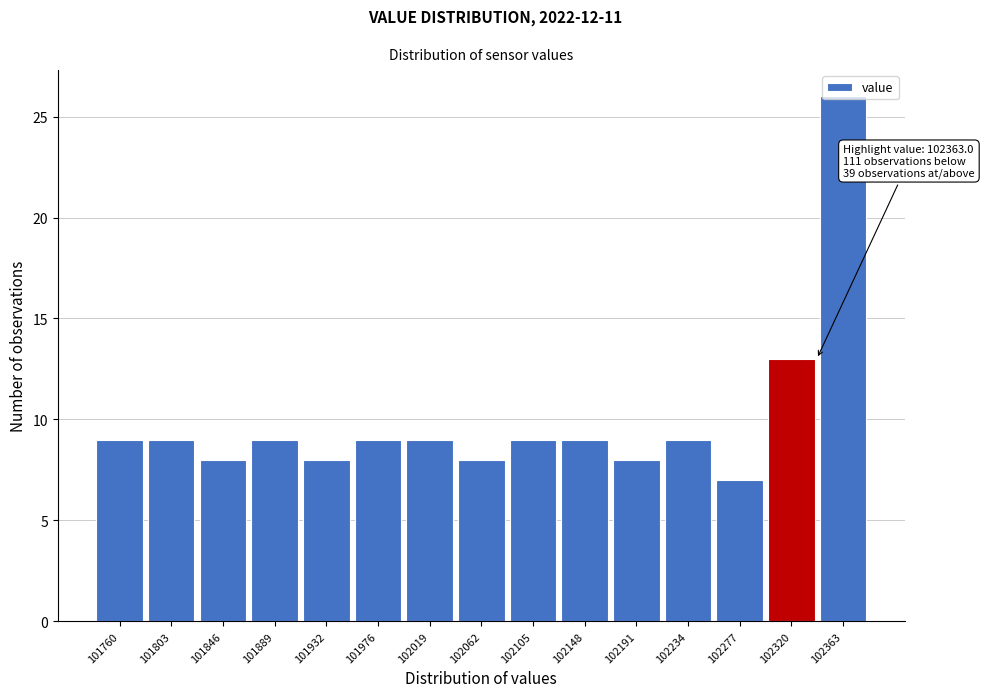

Between 102191 and 102105, which is larger?

102105